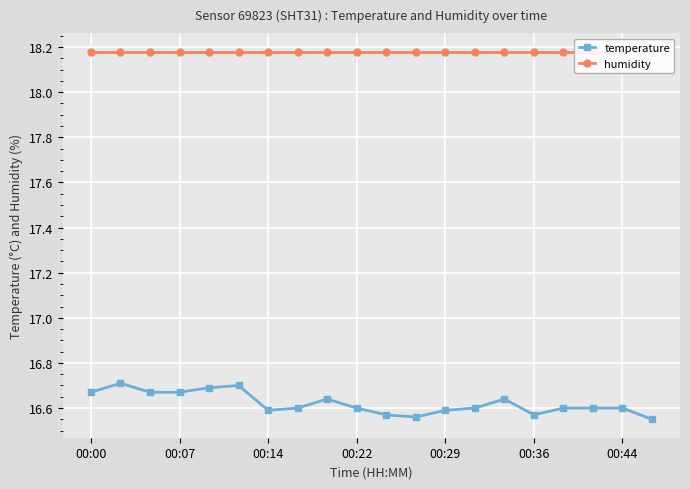

What position from the left is 8?

9